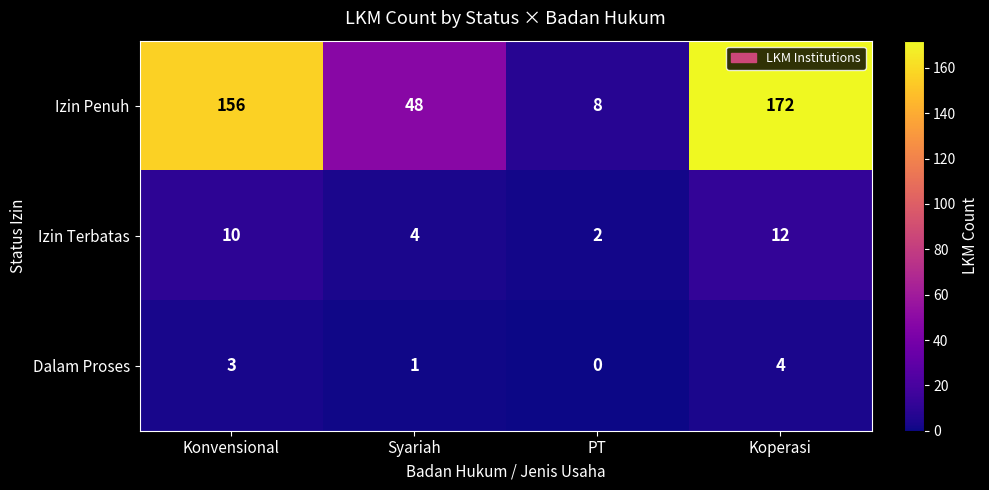

Is it true that Izin Terbatas equals 4 at Syariah?

True